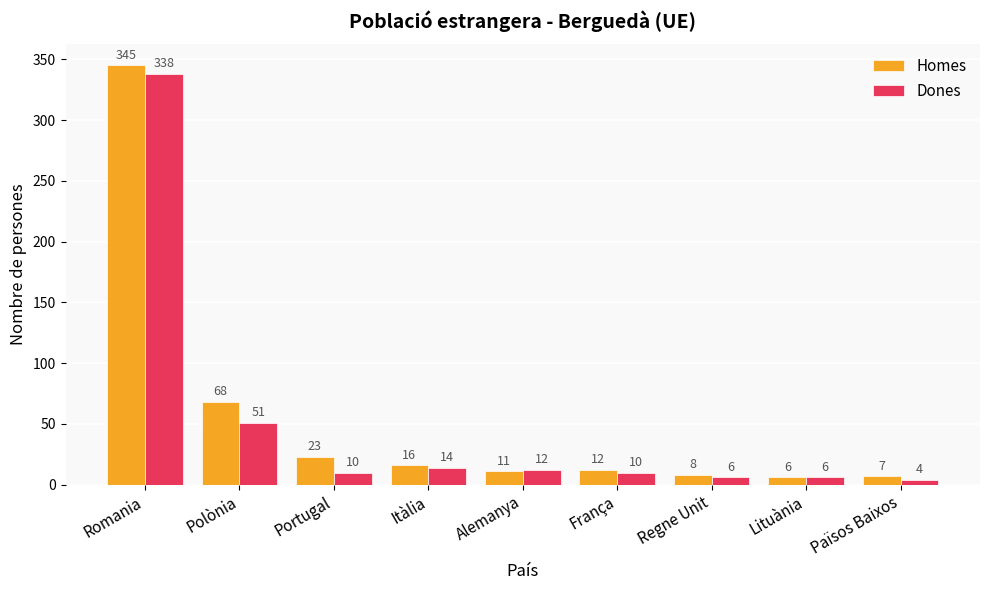

What is the average value of the Dones series?

50